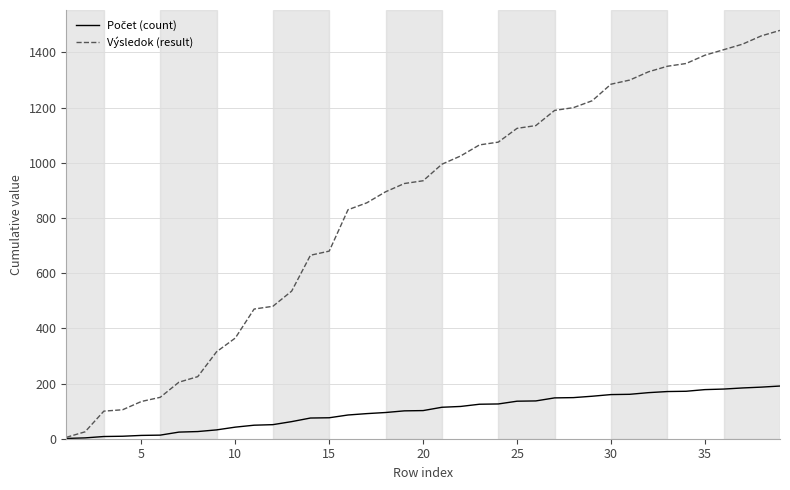

What is the greatest value displayed?

1480